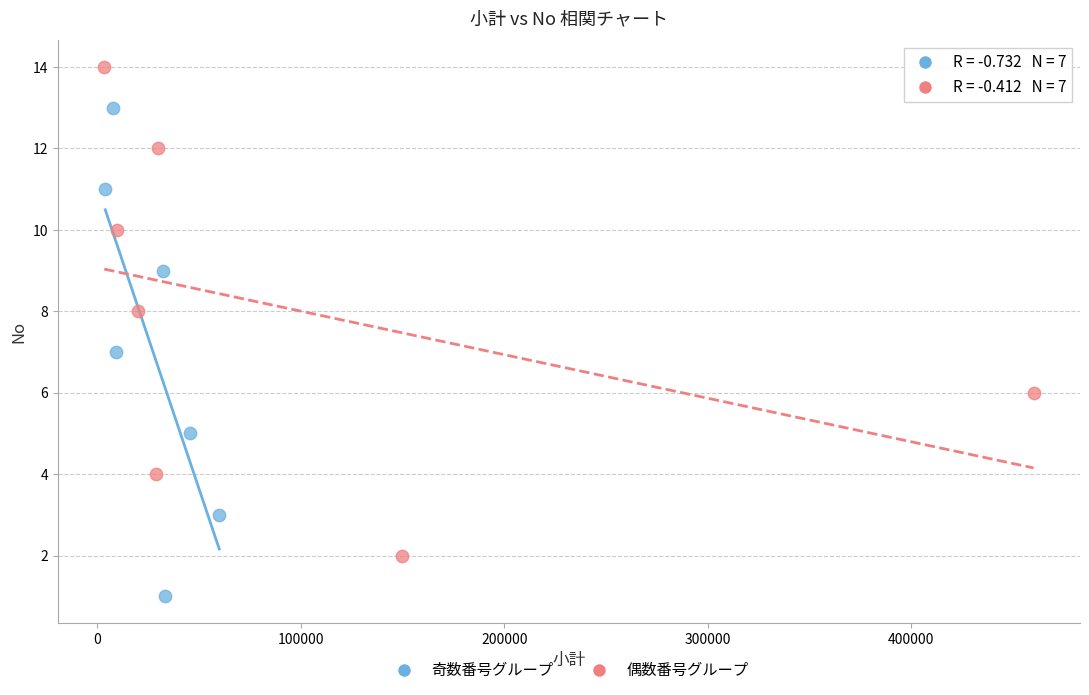

Which series reaches the maximum Y coordinate?

偶数番号グループ